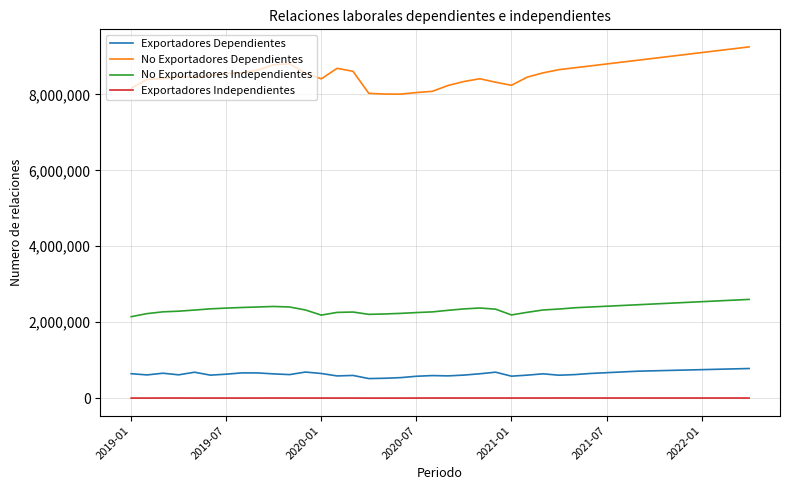

In Exportadores Independientes, how many points are lower than both neighbors (excluding endpoints)?

6